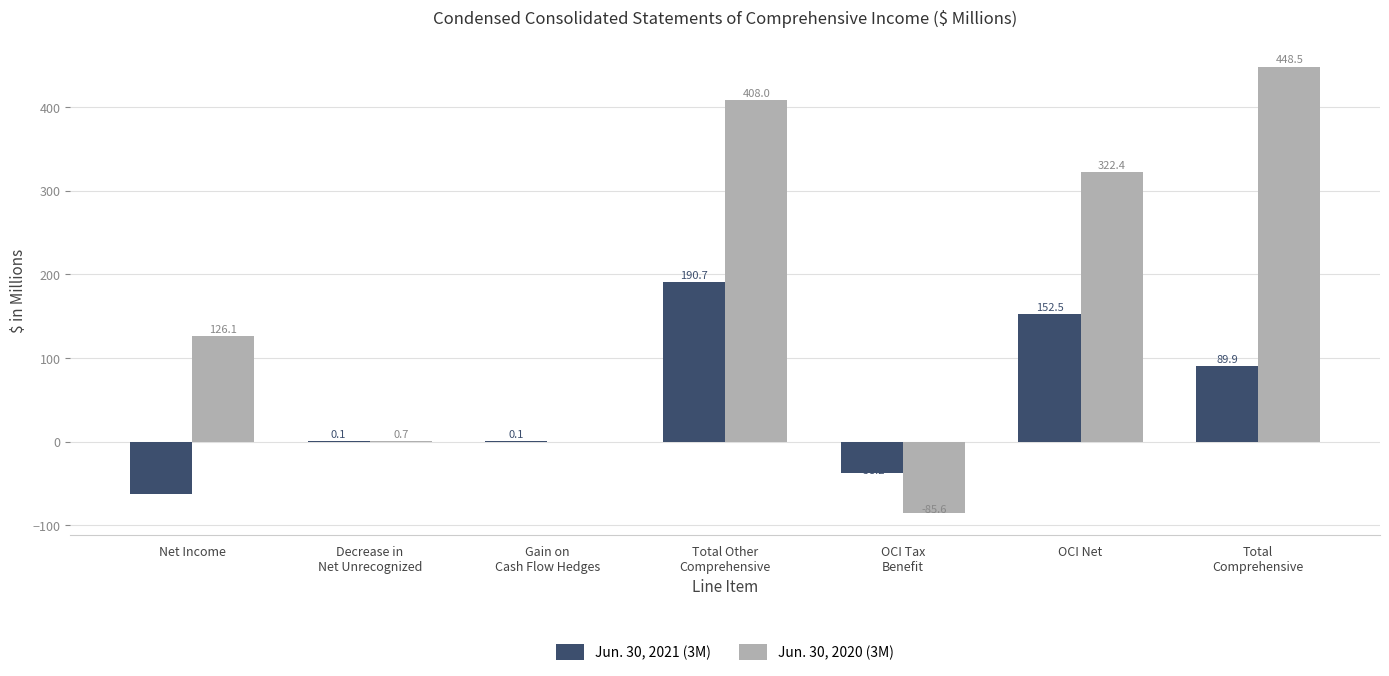

Where does the Jun. 30, 2020 (3M) series first go above 126?

Net Income